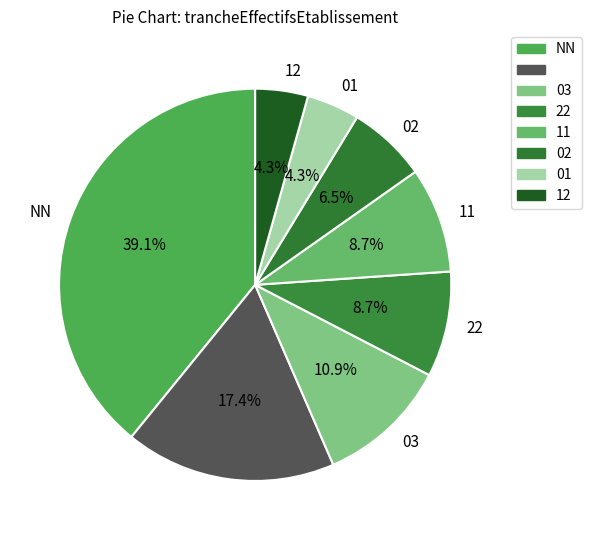

How many segments does this pie chart have?

8